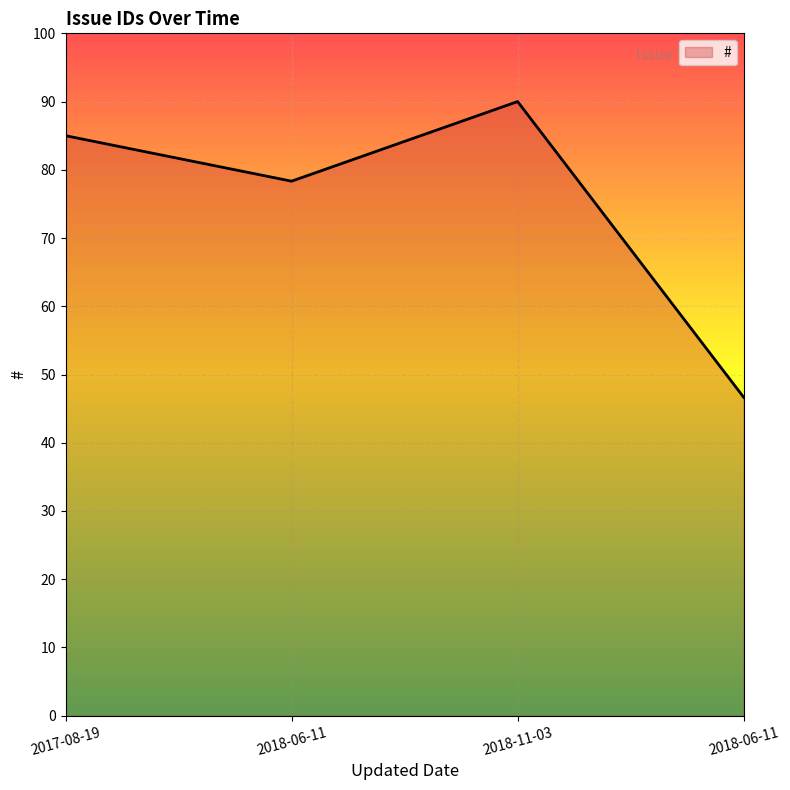

Reading left to right, what are all the values shown in this chart?

2017-08-19=85.0	2018-06-11=78.3	2018-11-03=90.0	2018-06-11=46.7